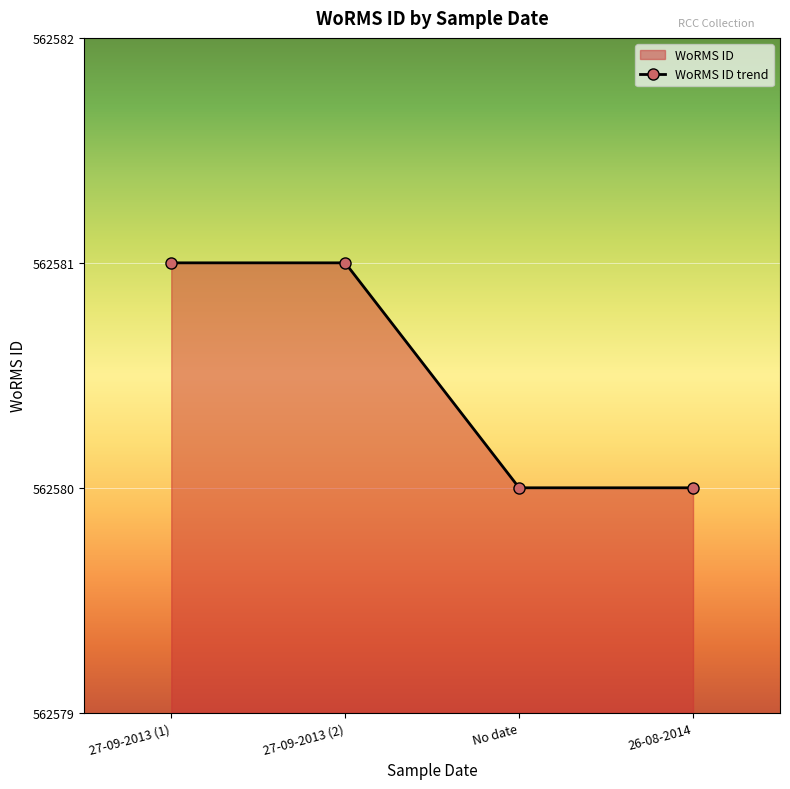

What is the ratio of the value at No date to the value at 27-09-2013 (1)?

1.0